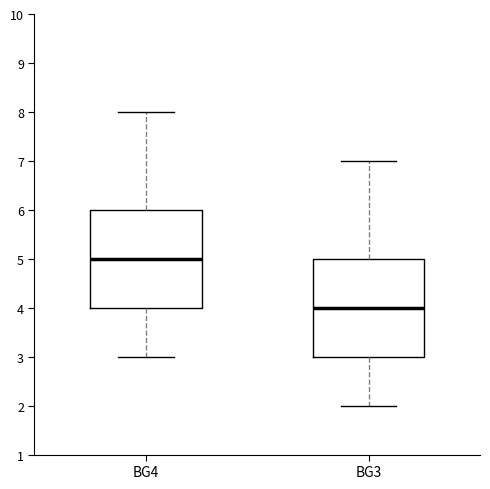

Reading left to right, transcribe this box plot: for each box, give where its median line is, the range the box spans, and where its two whiskers end, as read against the y-axis. The values are not printed on the chart, so give them approximately, as read against the axis.

BG4: median 5, box 4 to 6, whiskers 3 to 8
BG3: median 4, box 3 to 5, whiskers 2 to 7